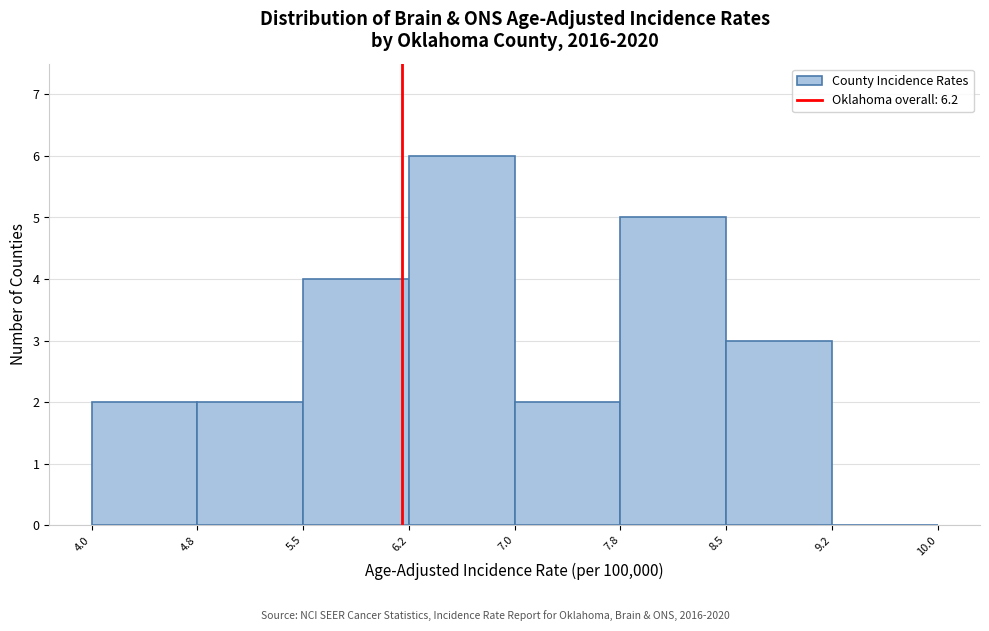

Reading left to right, transcribe this chart: for each bar, give the range it covers on the x-axis and its height. The values are not printed on the chart, so give them approximately, as read against the axis.

4.0 to 4.8: 2
4.8 to 5.5: 2
5.5 to 6.2: 4
6.2 to 7.0: 6
7.0 to 7.8: 2
7.8 to 8.5: 5
8.5 to 9.2: 3
9.2 to 10.0: 0